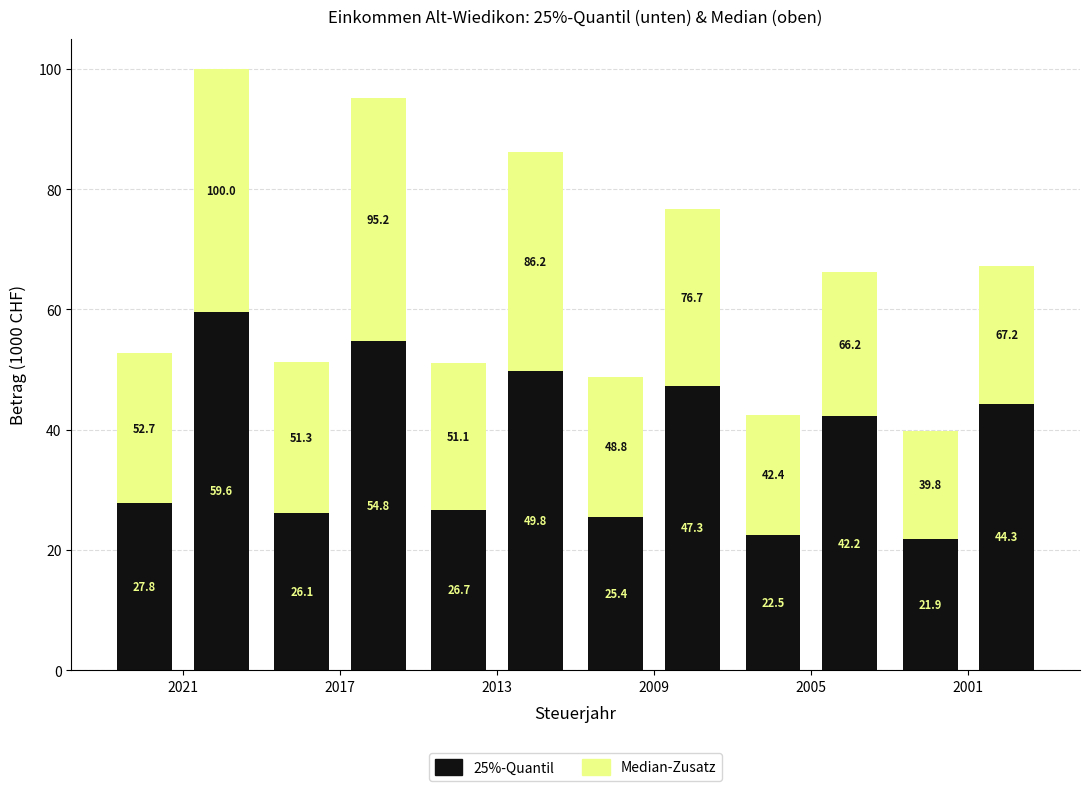

Read the Median-Zusatz (Grundtarif) value at 2017.

25.2